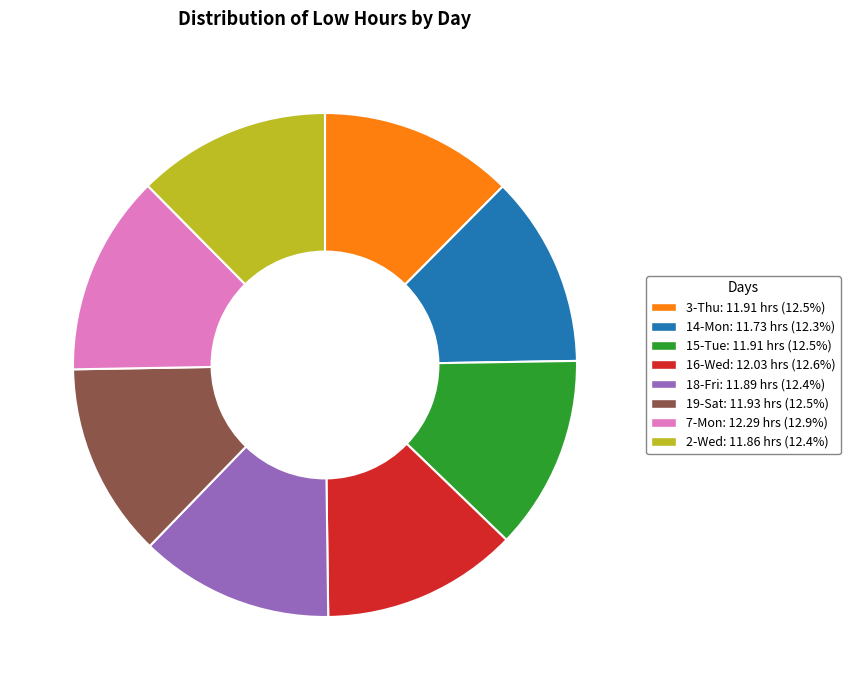

Is the sum of 16-Wed and 19-Sat greater than half?

No